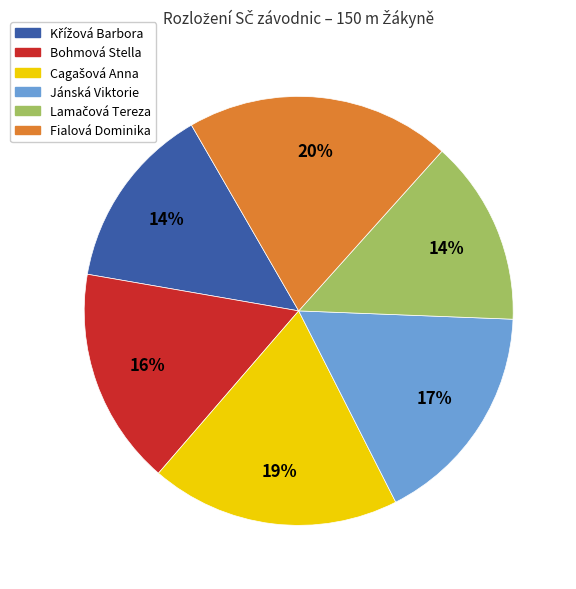

What is the ratio of the value at Fialová Dominika to the value at Jánská Viktorie?

1.2